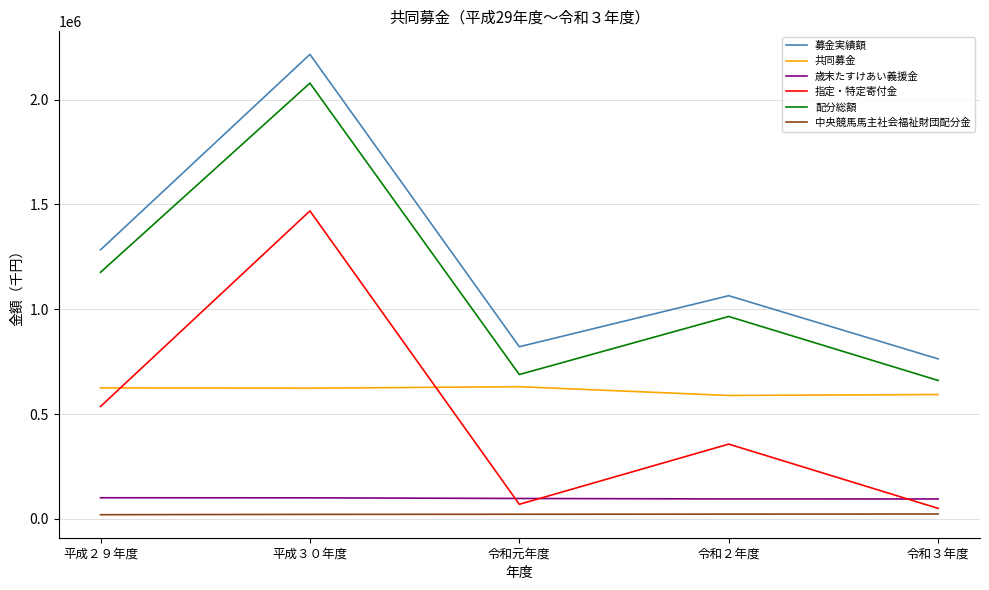

Which series changed the most between 平成２９年度 and 令和元年度?

配分総額